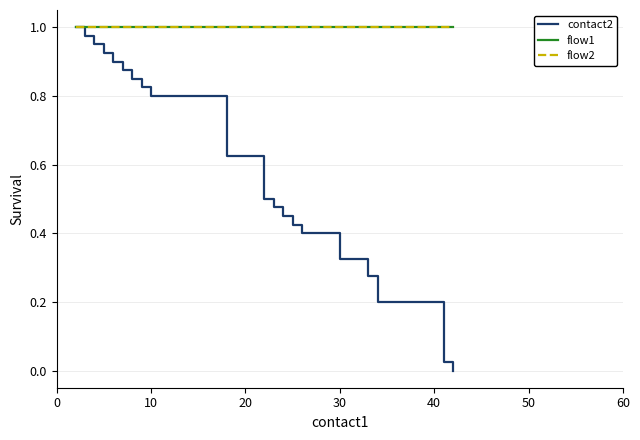

What is the value of the flow2 point at the 17th from the left?

1.0